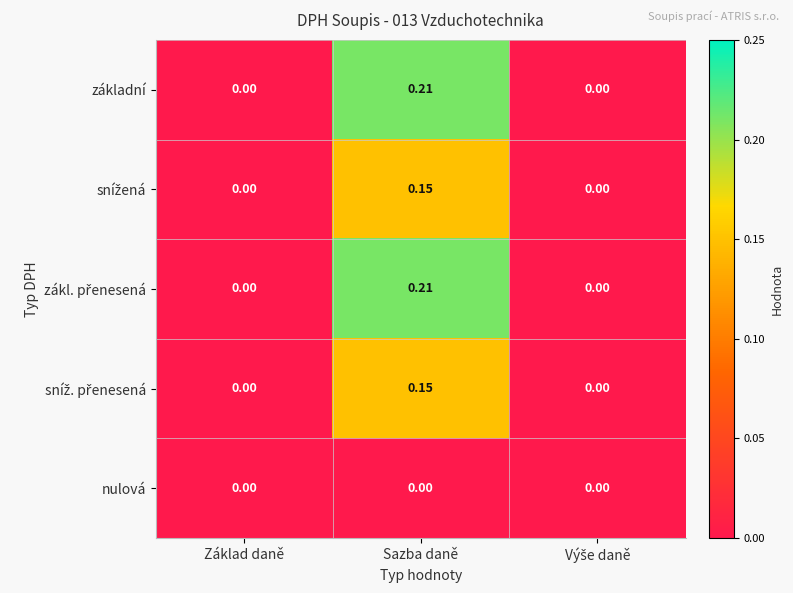

How many data points does each series have?

3